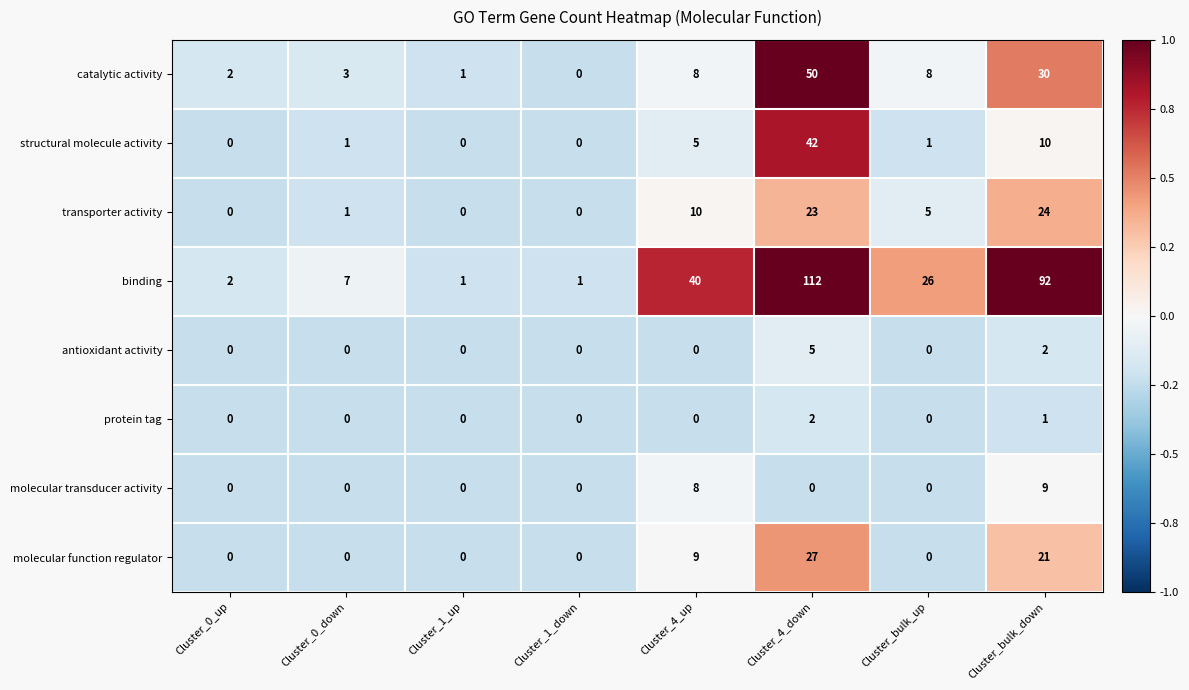

Between Cluster_0_up and Cluster_0_down, which series saw the biggest shift?

binding